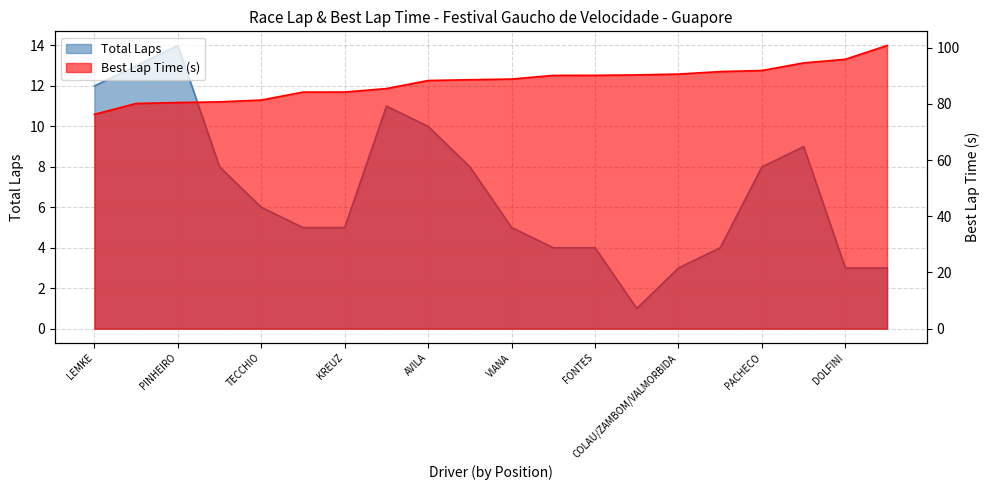

Where is the first local maximum for Total Laps?

PINHEIRO